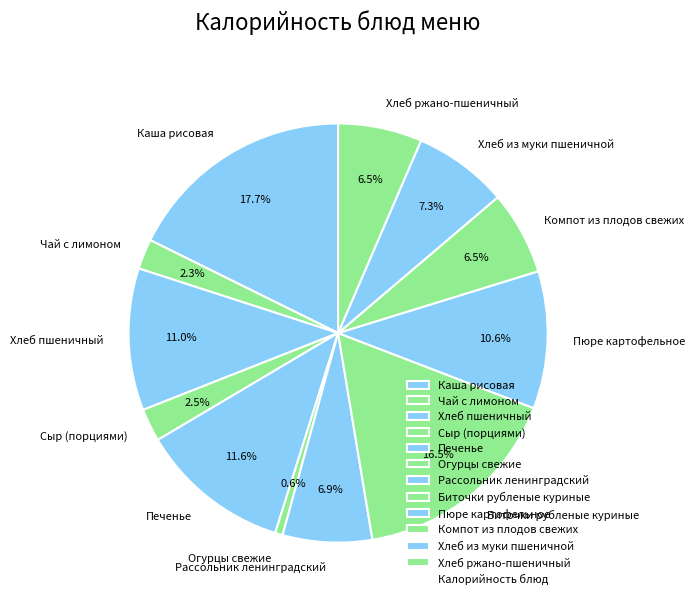

What percentage is NOT represented by Каша рисовая?

82.3%